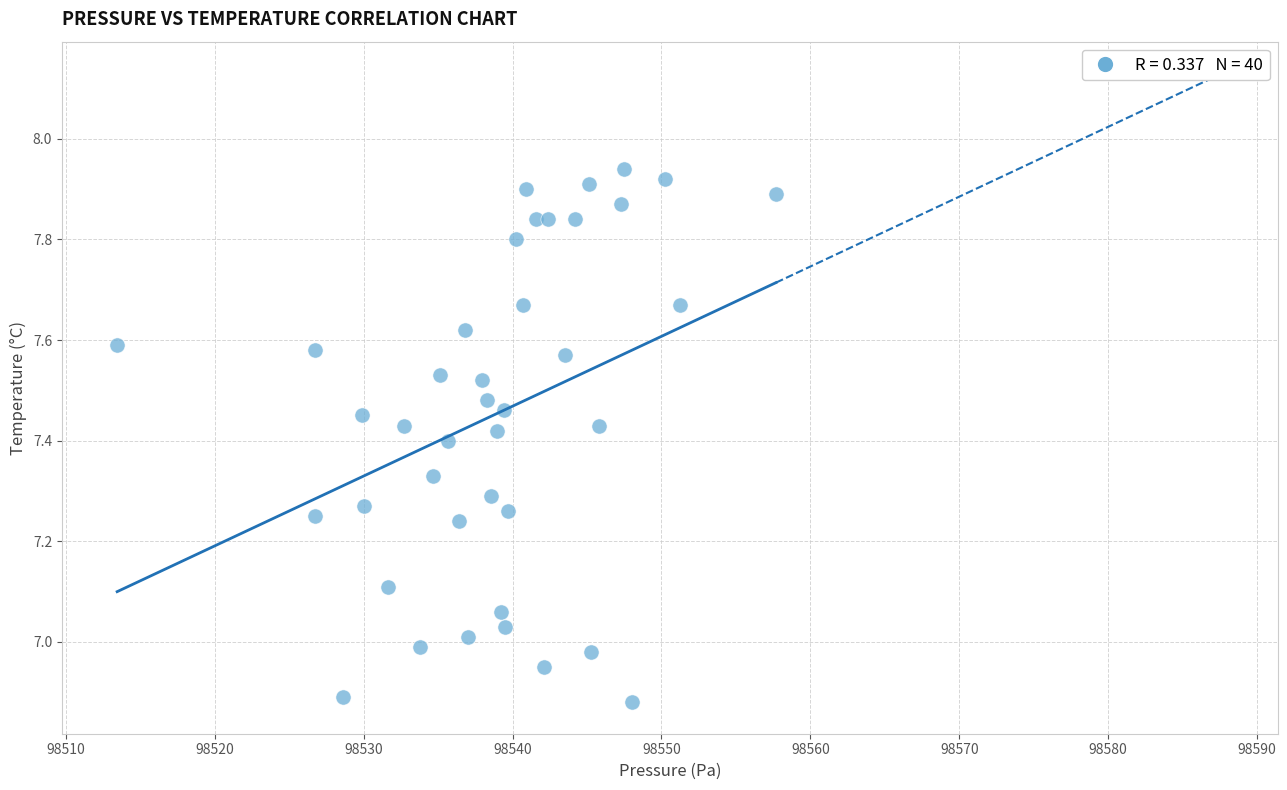

What is the range of X values (max minus min)?

44.2